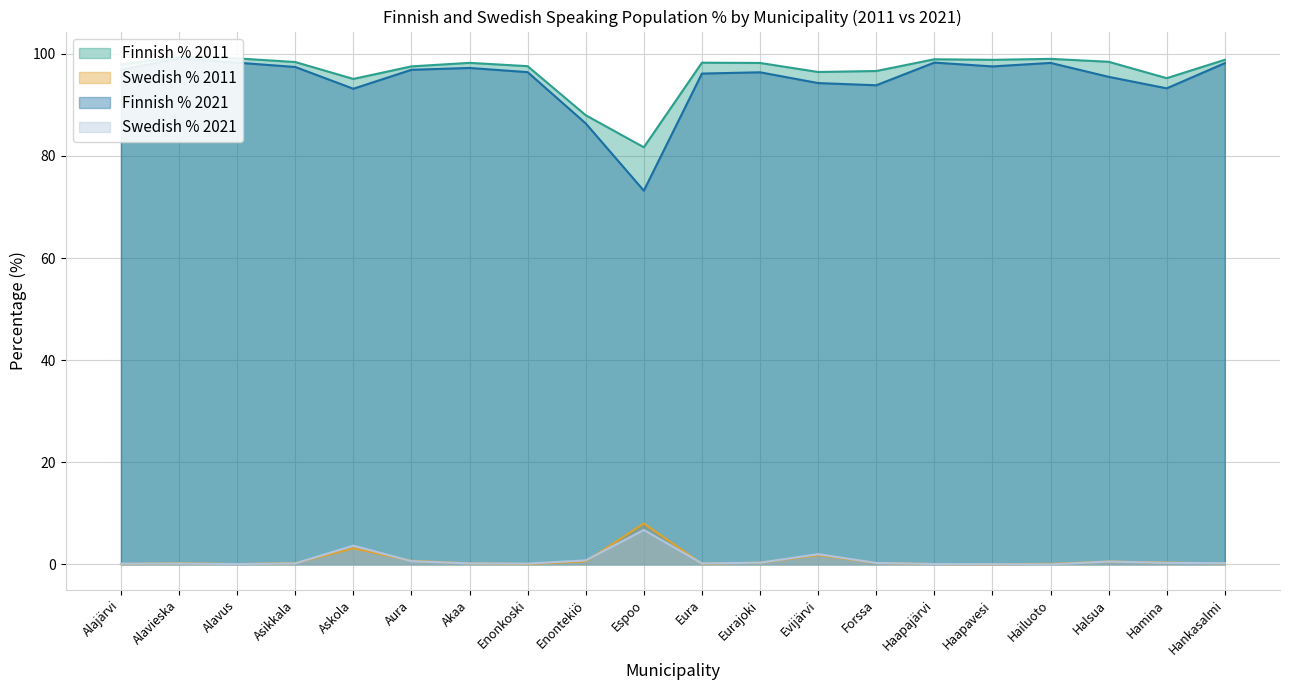

Which label corresponds to the largest value in the chart?

Alavieska